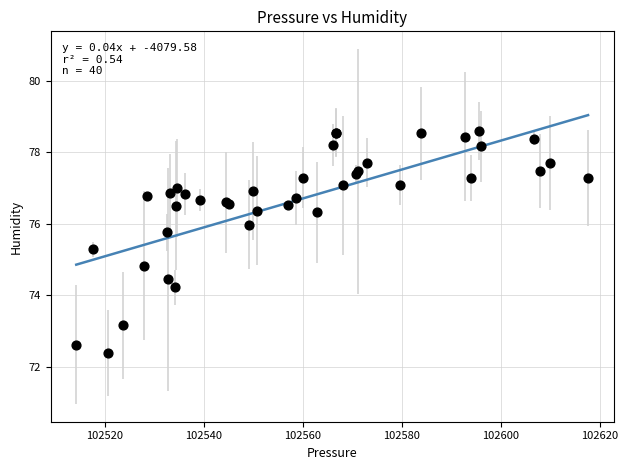

What Y value in the scatter plot is closest to 75?

74.8